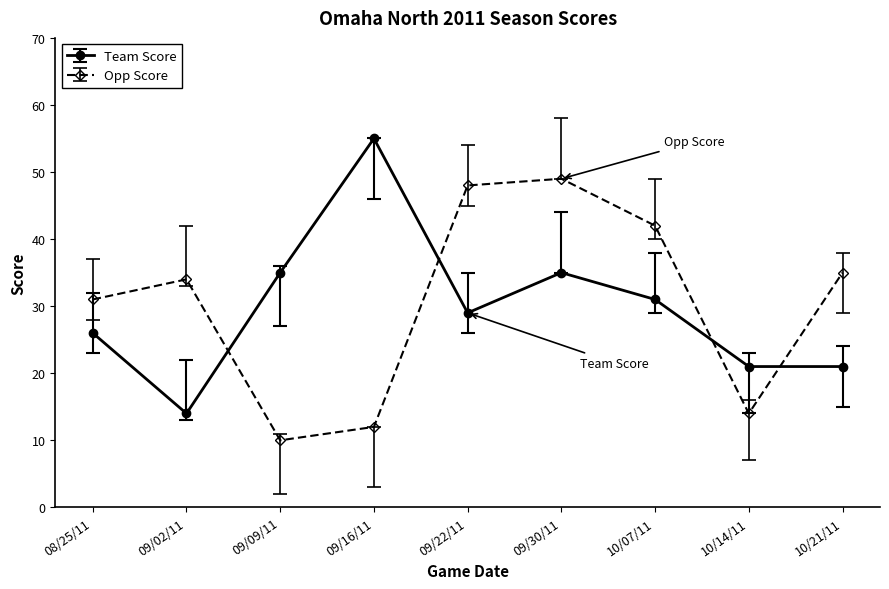

What is the total value across all series at 09/16/11?

67